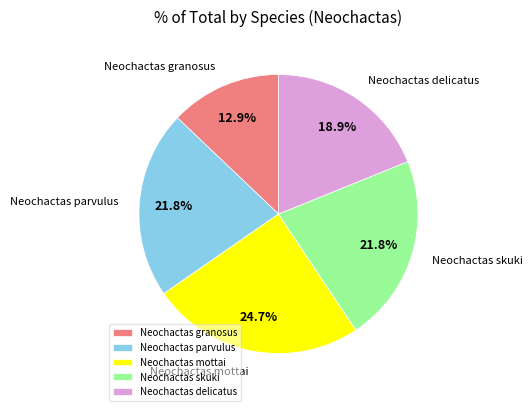

Which category has the smallest portion of the pie?

Neochactas granosus